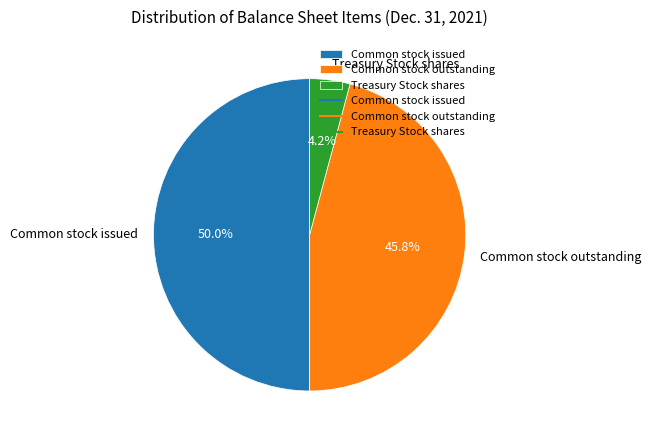

What percentage do Common stock issued and Common stock outstanding together represent?

95.8%